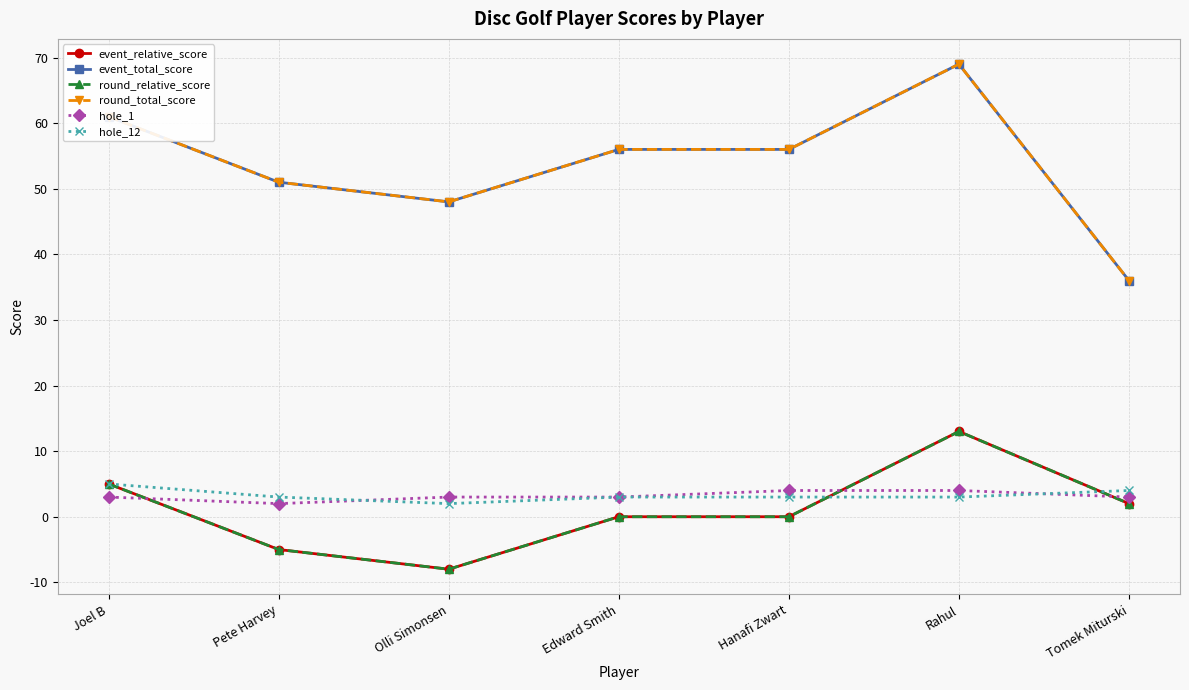

Is this an area chart (filled region under the line)?

No